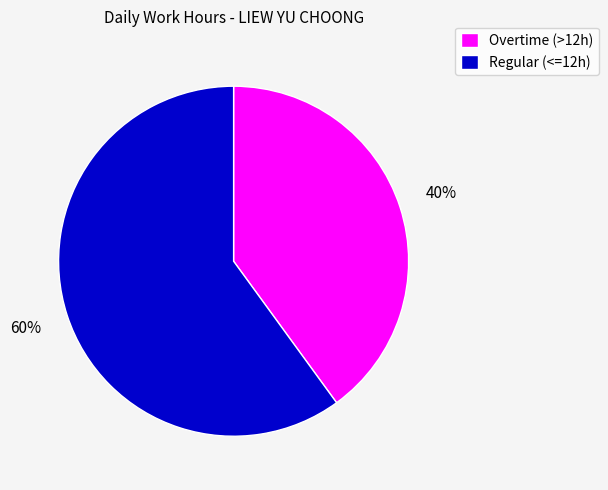

Rank the categories by value from highest to lowest.

Regular (<=12h), Overtime (>12h)